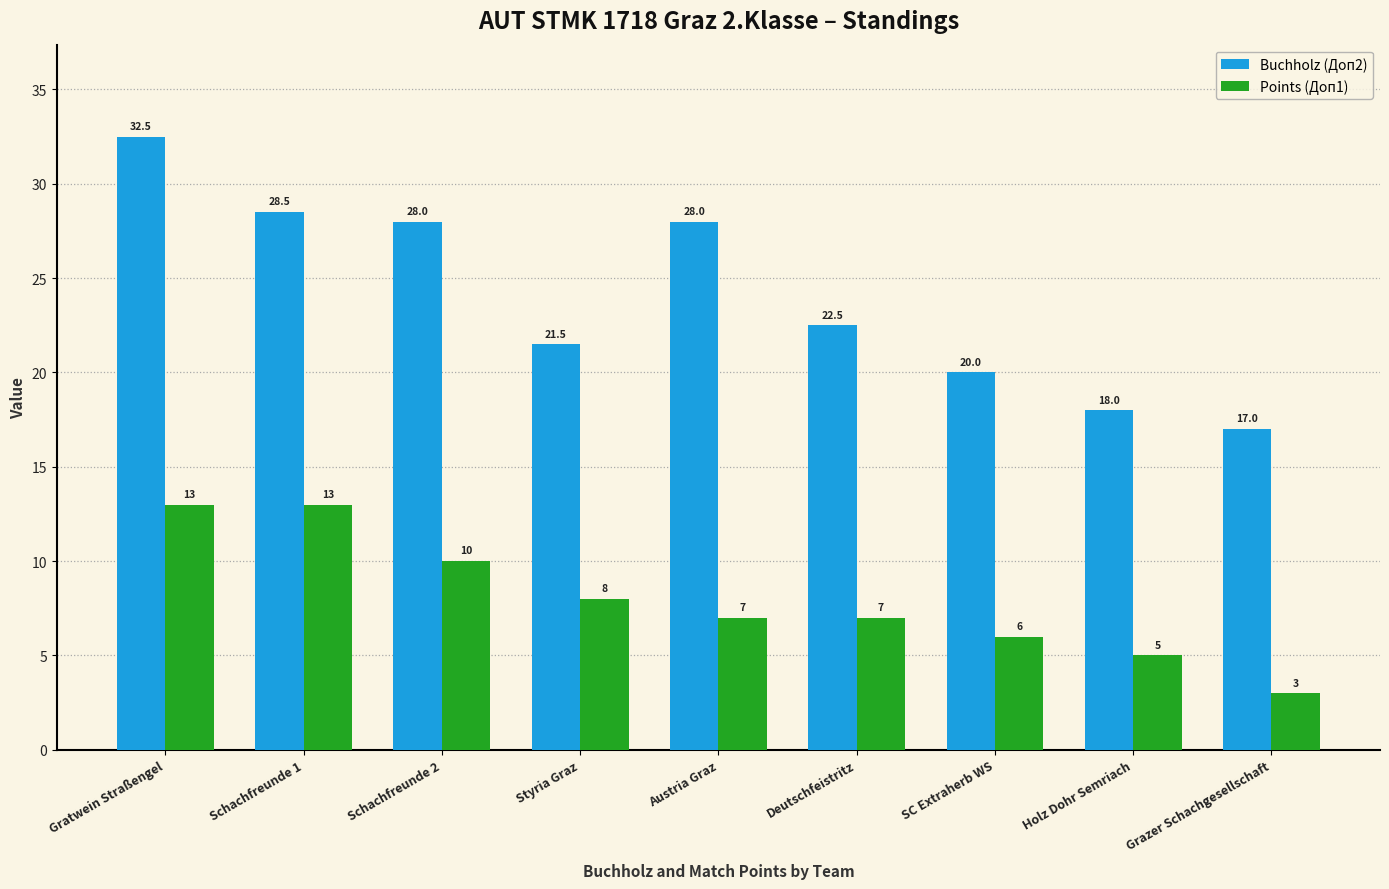

At which label is Buchholz (Доп2) closest to 24?

Deutschfeistritz